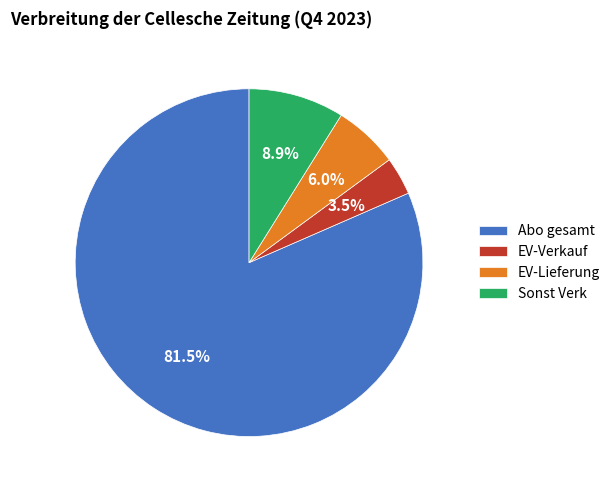

Count the number of slices in the pie.

4